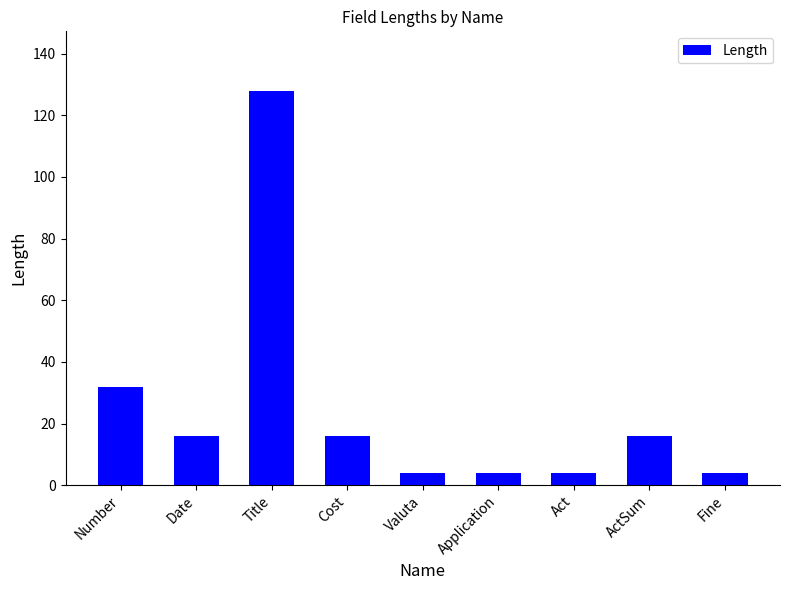

Which label corresponds to the largest value in the chart?

Title